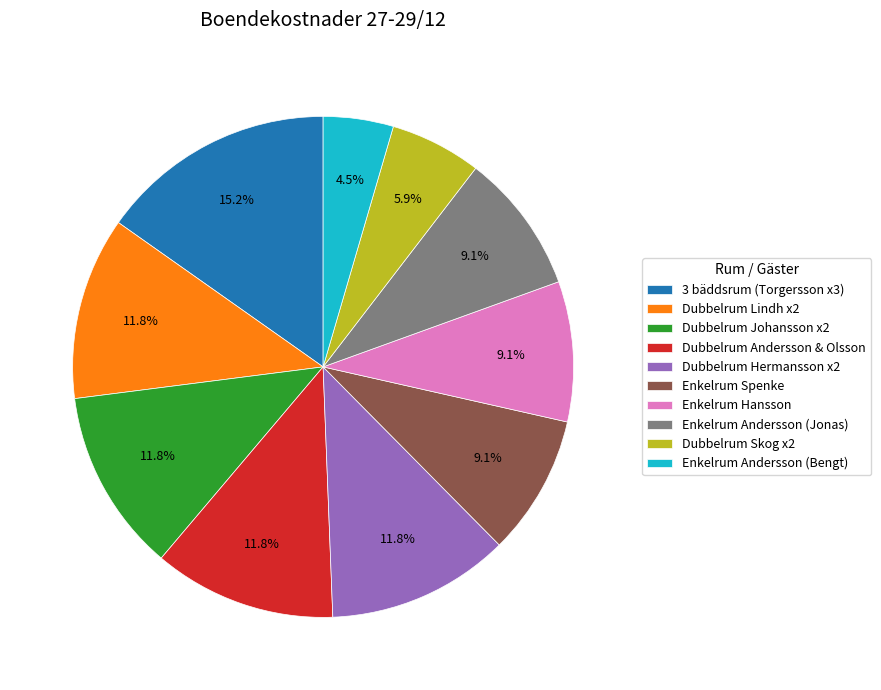

Which category has the biggest portion of the pie?

3 bäddsrum (Torgersson x3)